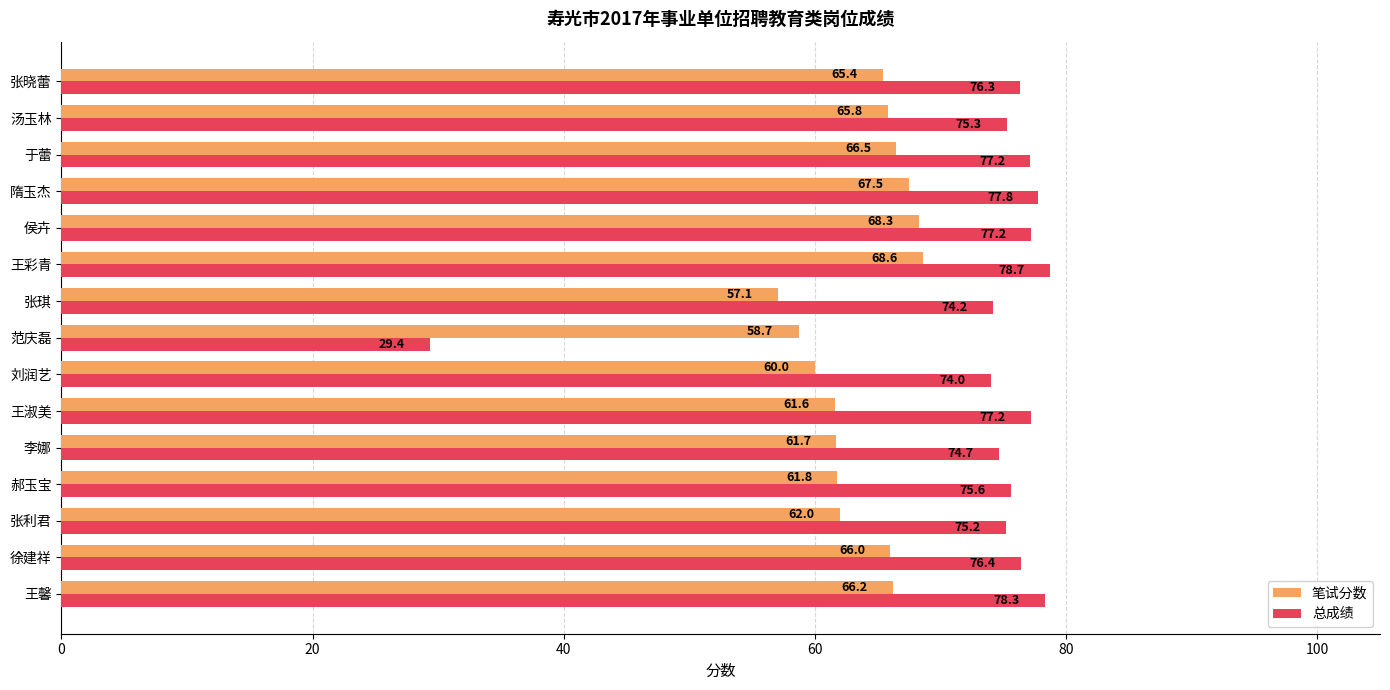

Which series has the widest spread of values?

总成绩